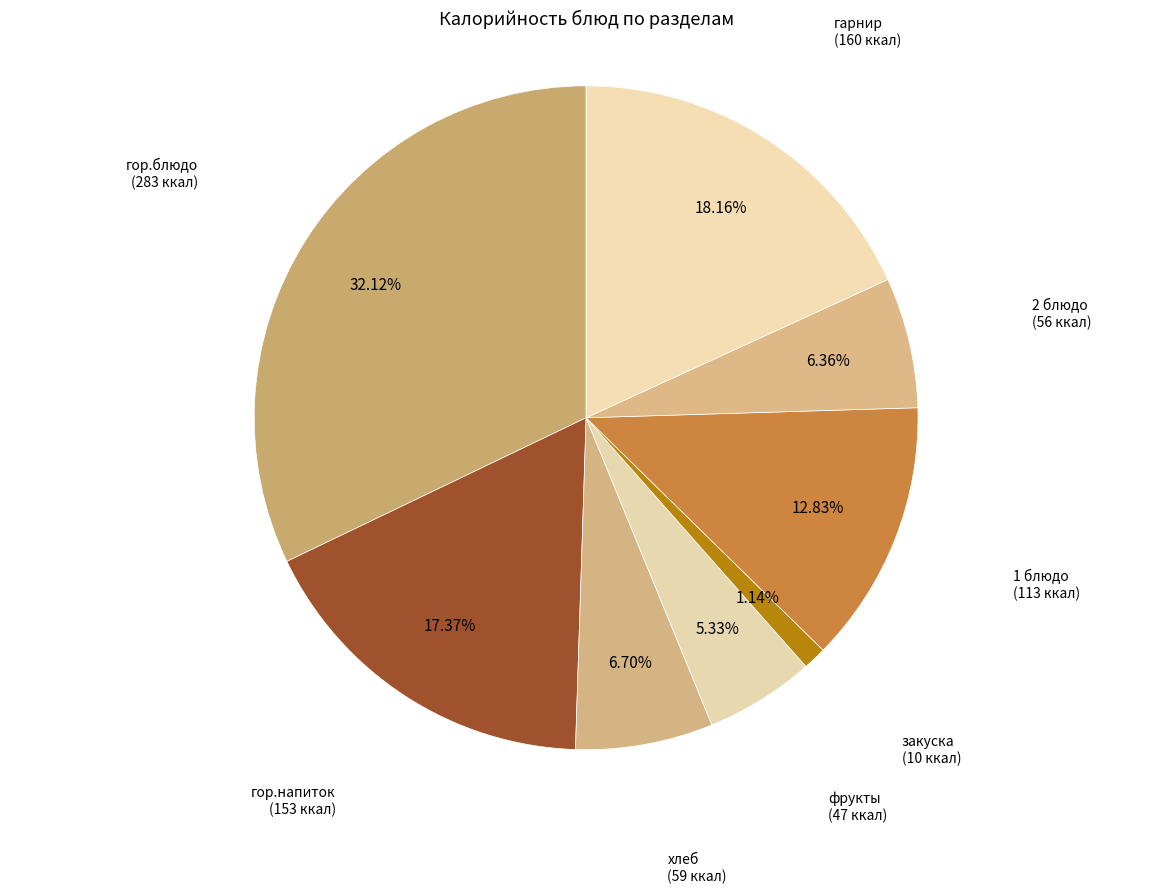

Between 1 блюдо and гарнир, which is larger?

гарнир